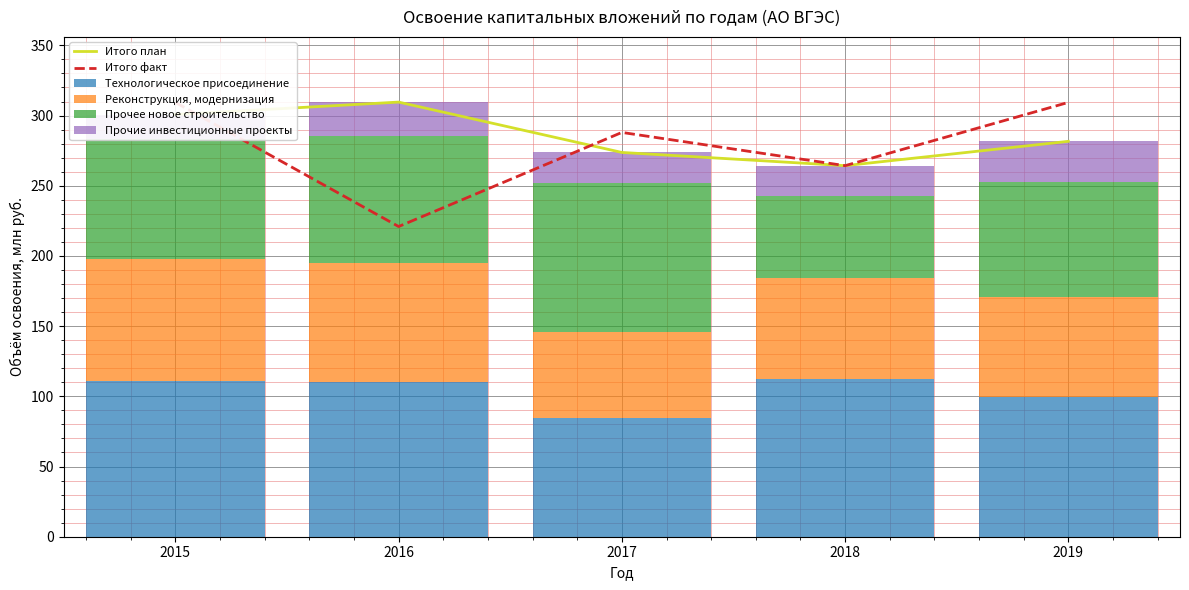

Rank the series at 2018 from lowest to highest value.

Прочие инвестиционные проекты, Прочее новое строительство, Реконструкция, модернизация, Технологическое присоединение, Итого план, Итого факт